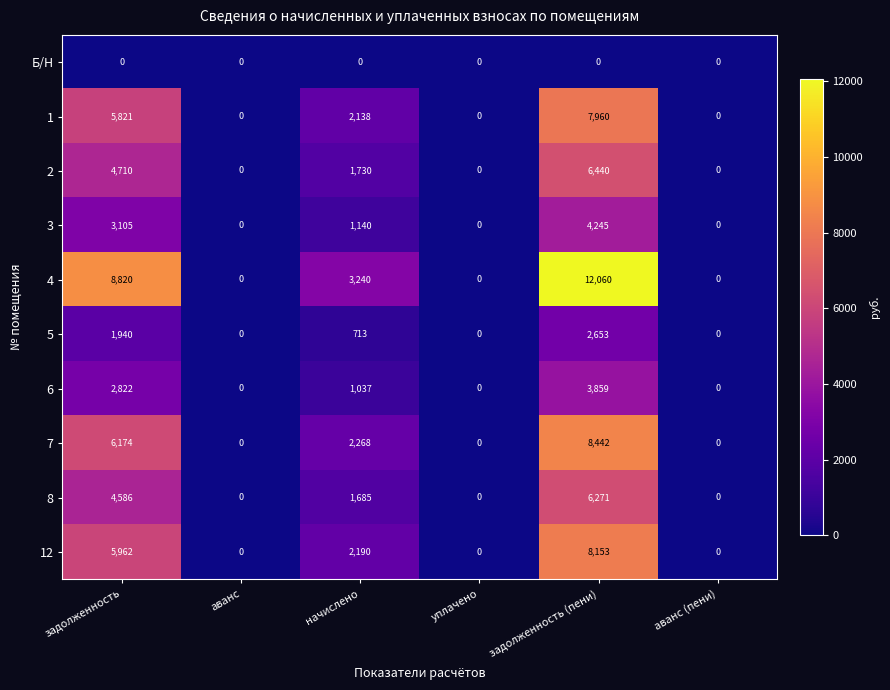

True or false: 5 has a value of 2653 at задолженность (пени).

True